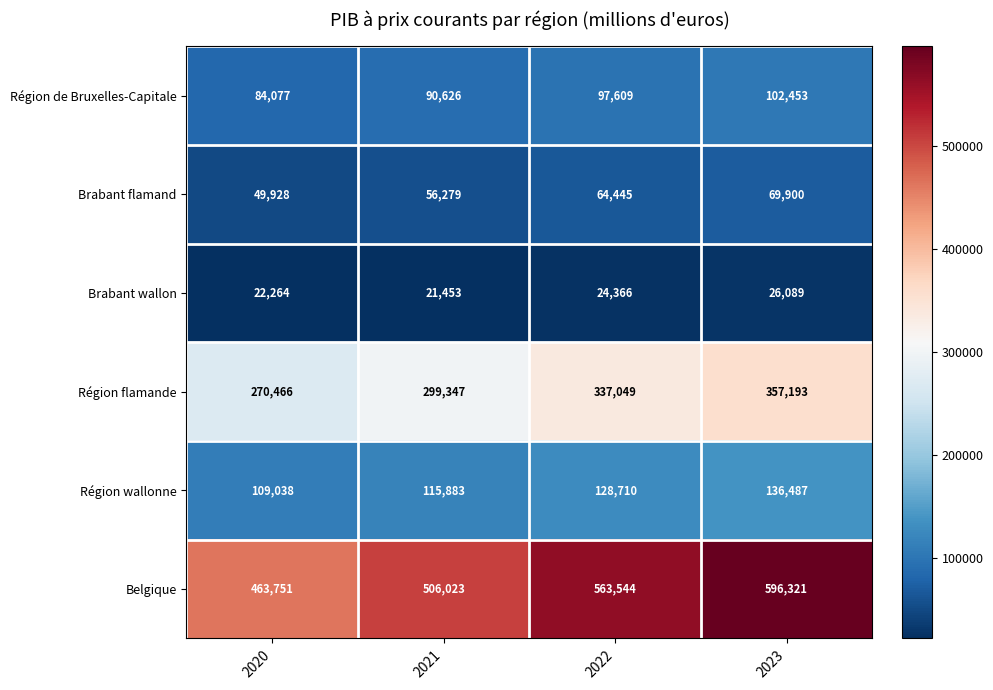

Which category has the lowest value across all series?

2021